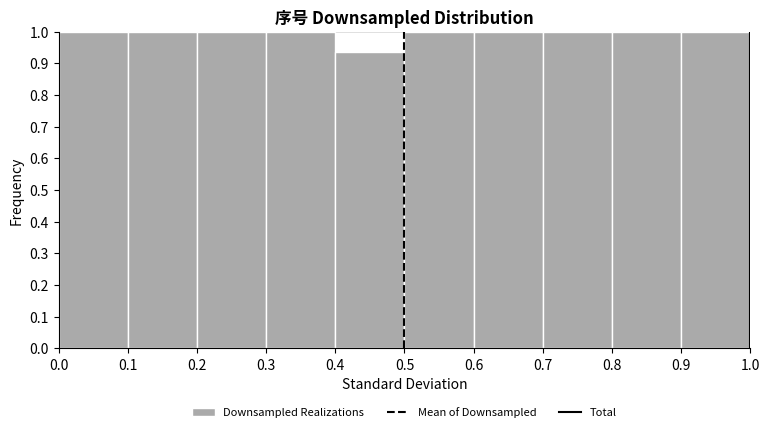

Reading left to right, list every bar in this chart as the range it spans on the x-axis followed by its height. The values are not printed on the chart, so give them approximately, as read against the axis.

0.0 to 0.1: 1.00
0.1 to 0.2: 1.00
0.2 to 0.3: 1.00
0.3 to 0.4: 1.00
0.4 to 0.5: 0.94
0.5 to 0.6: 1.00
0.6 to 0.7: 1.00
0.7 to 0.8: 1.00
0.8 to 0.9: 1.00
0.9 to 1.0: 1.00